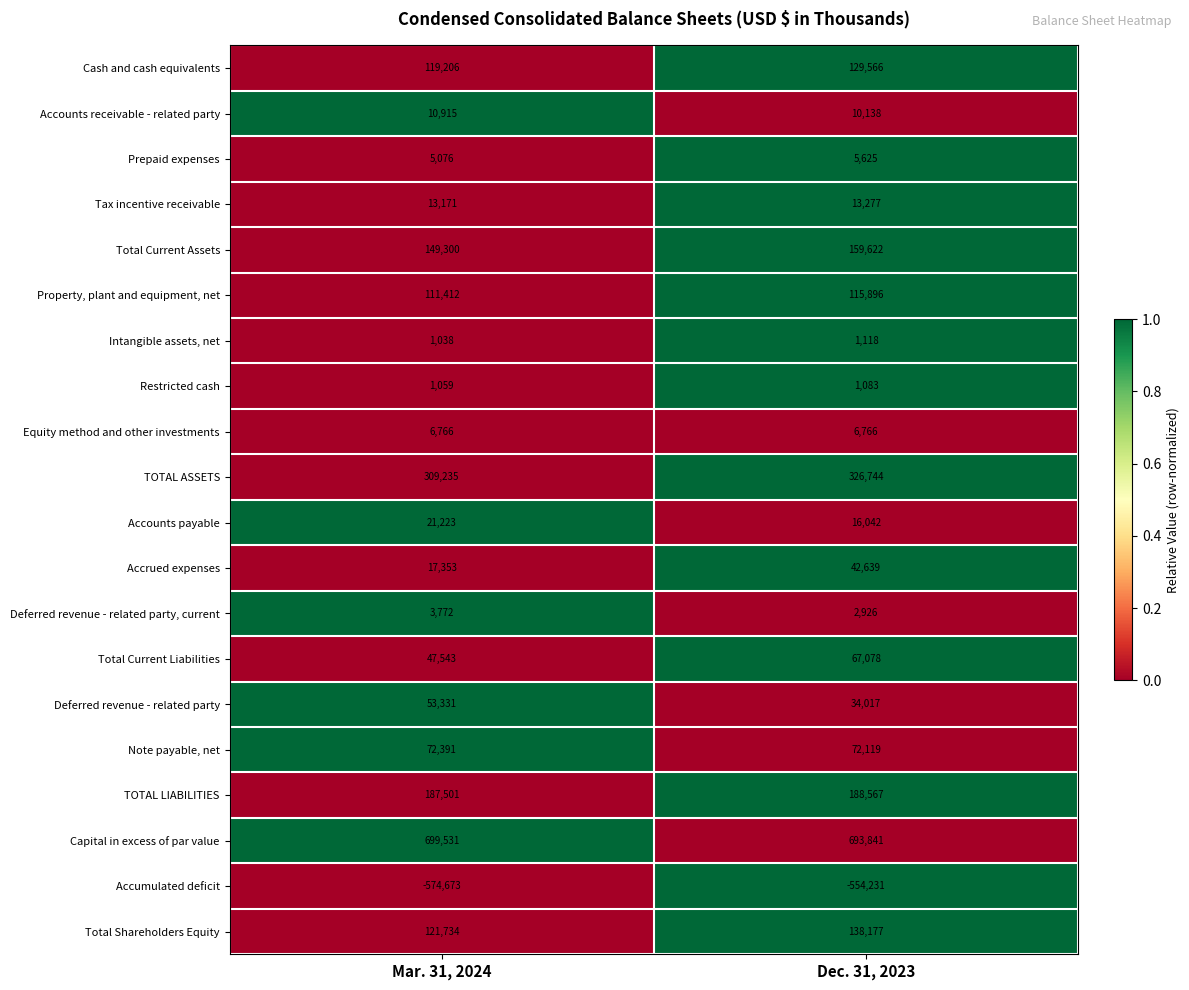

What is the difference between the highest and lowest values at Mar. 31, 2024?

1274204